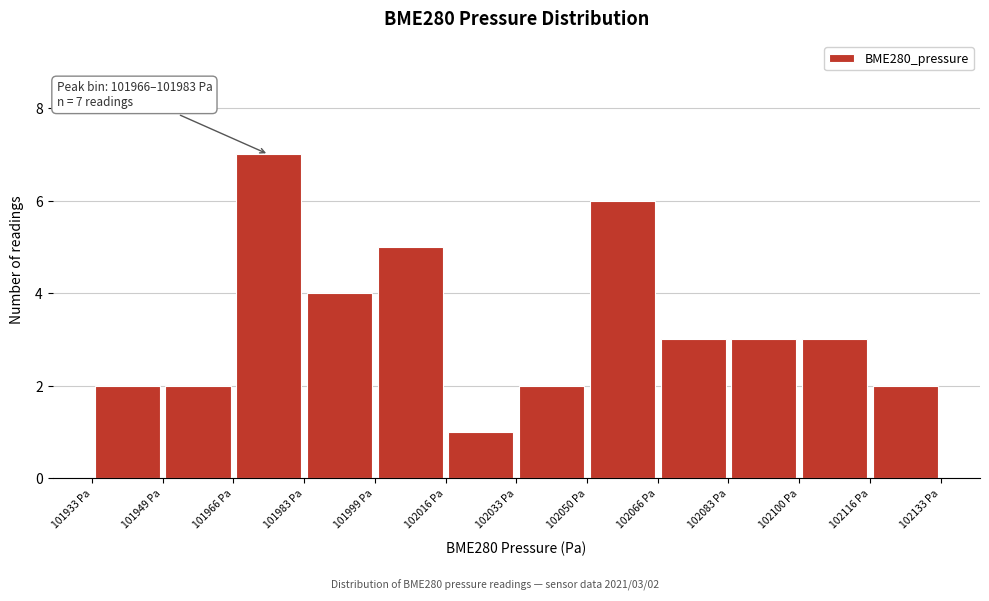

Over which range of the x-axis is the bar tallest?

101966 to 101982